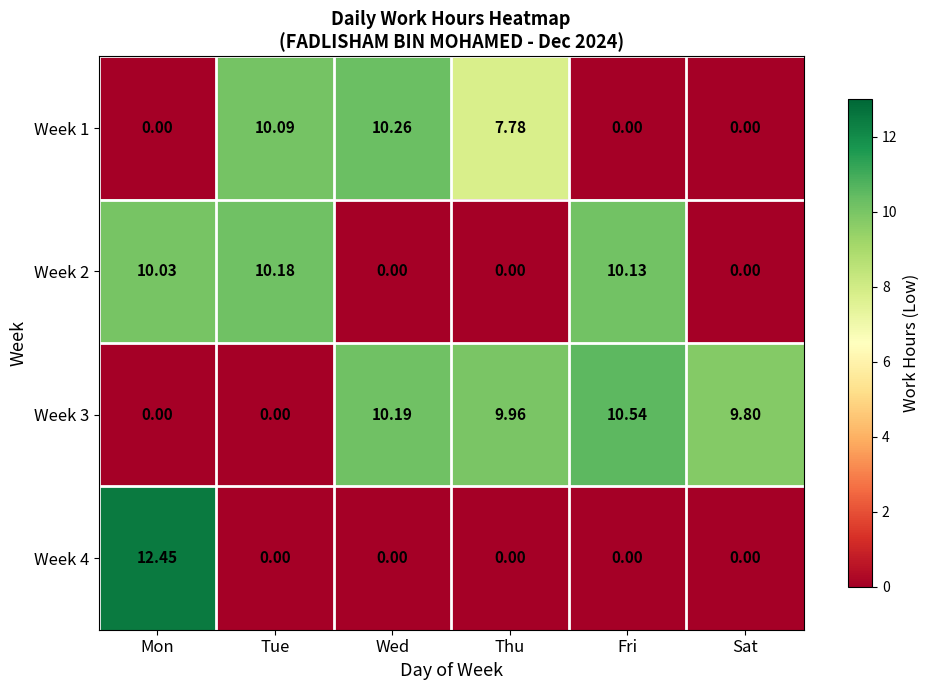

Which category has the highest value in the Week 1 series?

Wed